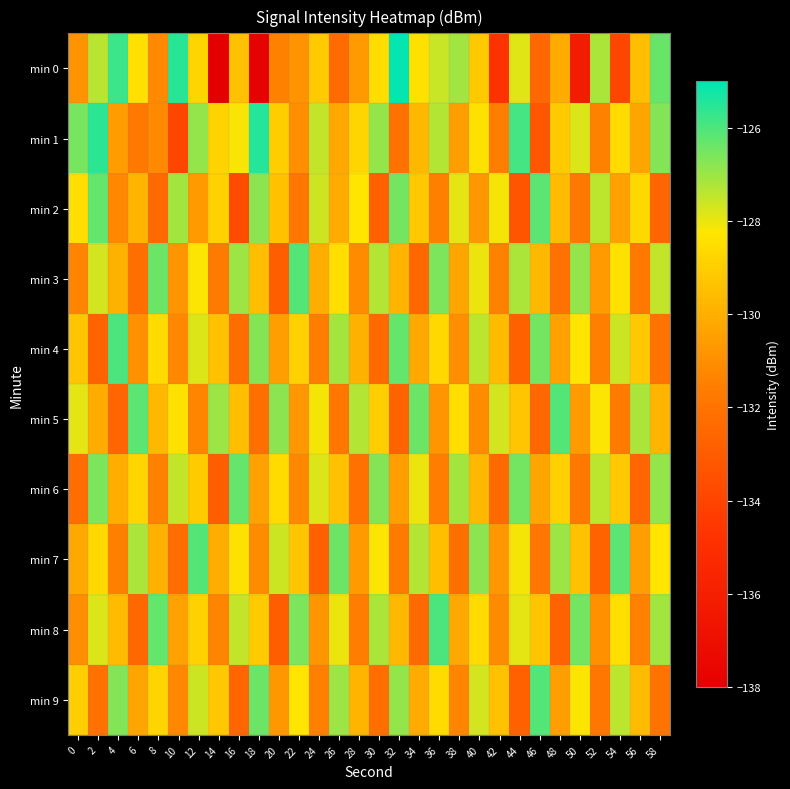

How many series are shown in this chart?

10